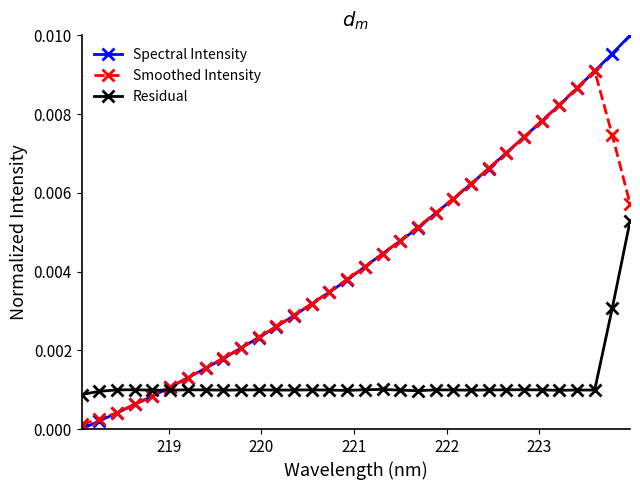

What are all the series names shown in the legend?

Spectral Intensity, Smoothed Intensity, Residual